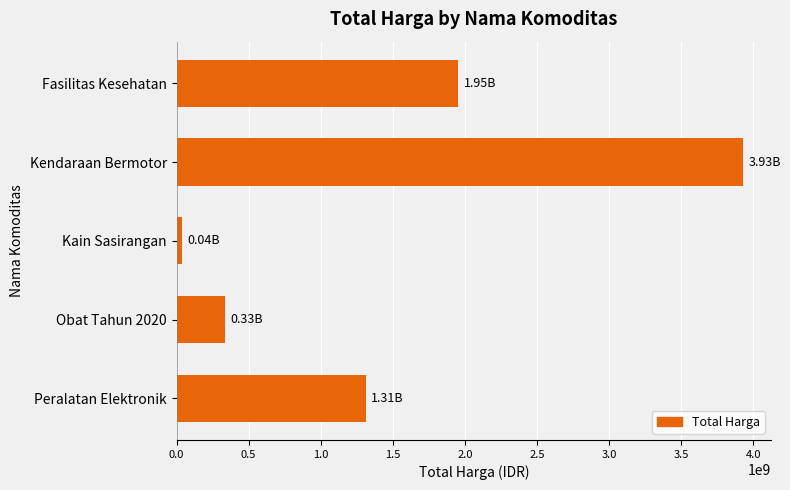

Approximately how many times larger is the value at Peralatan Elektronik compared to Kendaraan Bermotor?

0.3